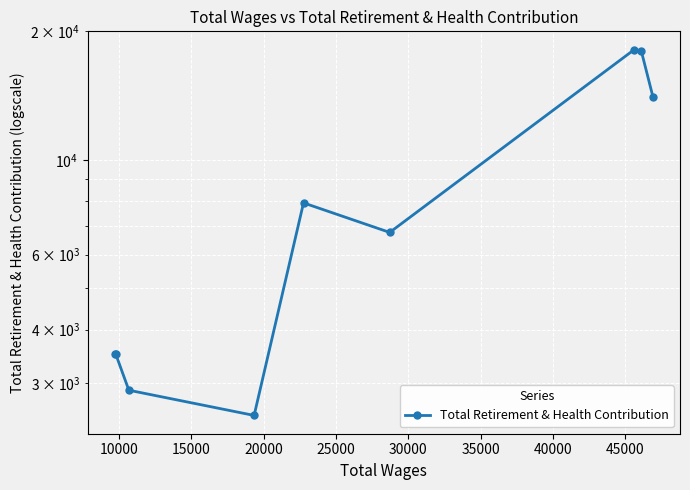

Count the number of data series in this chart.

1